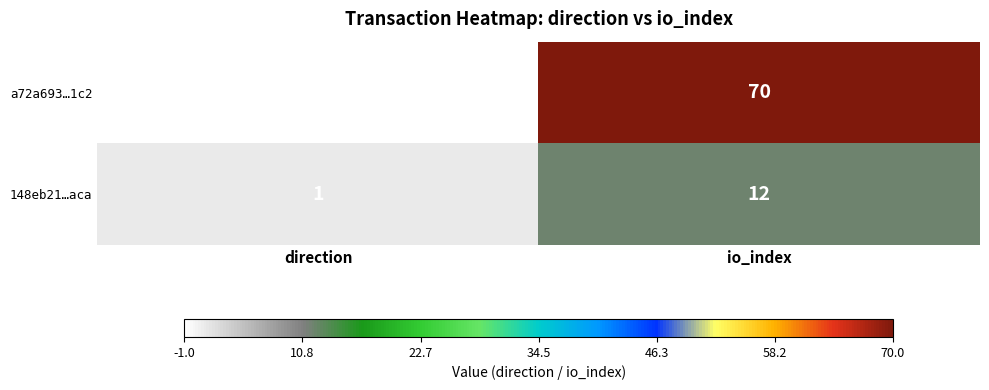

Reading right to left, transcribe all the data shown in this chart.

a72a693…1c2: 70	-1
148eb21…aca: 12	1